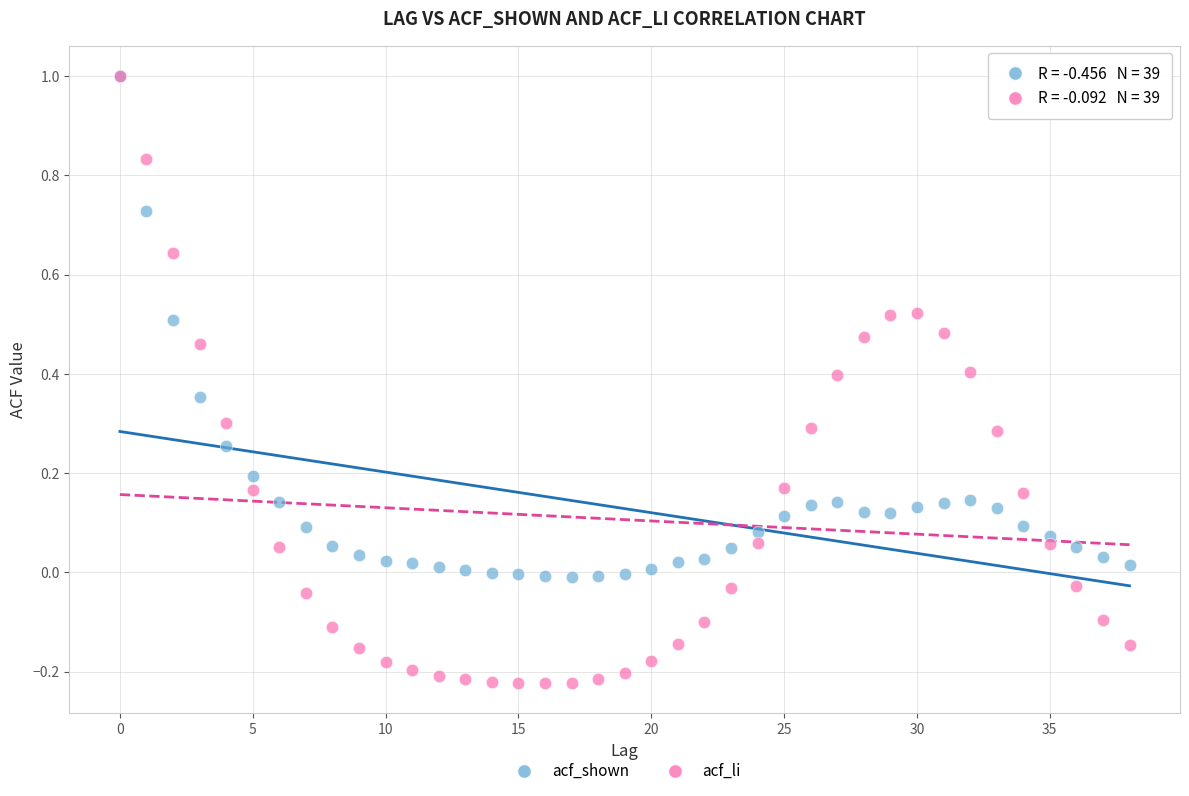

What are all the series names shown in the legend?

acf_shown, acf_li